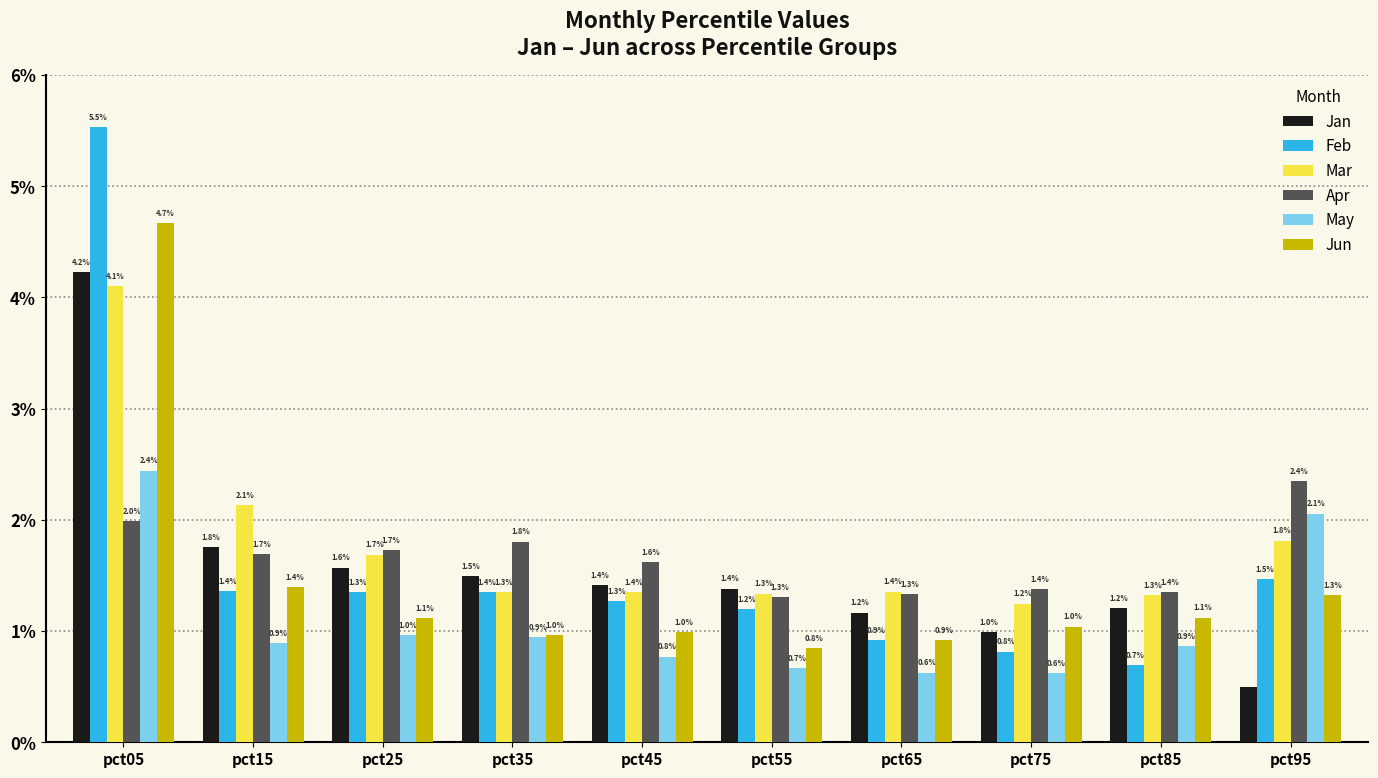

What is the maximum value for Apr?

2.4